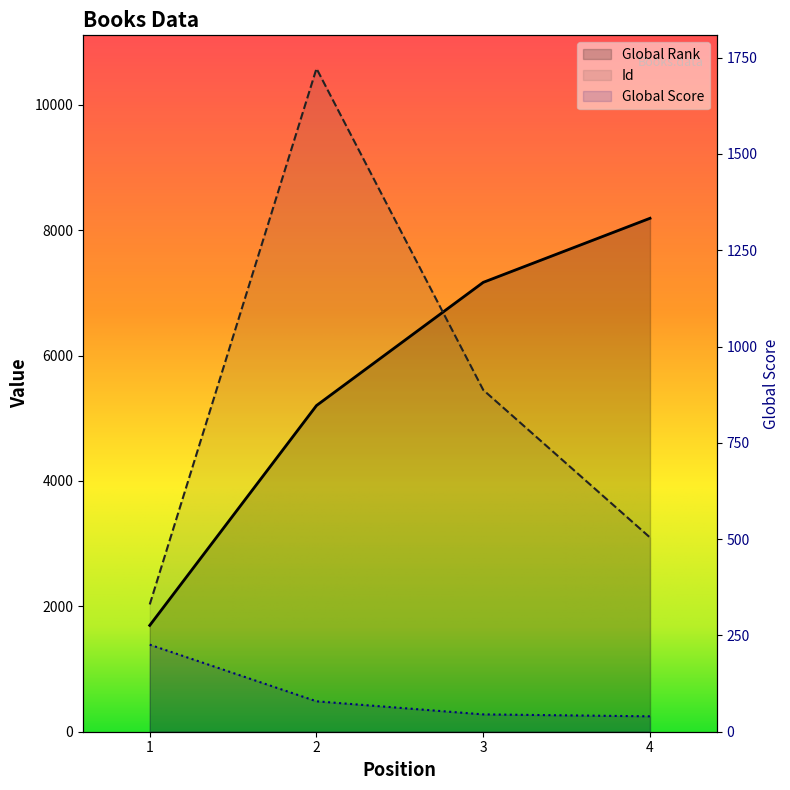

How many values in the Global Rank series are below 7168?

2